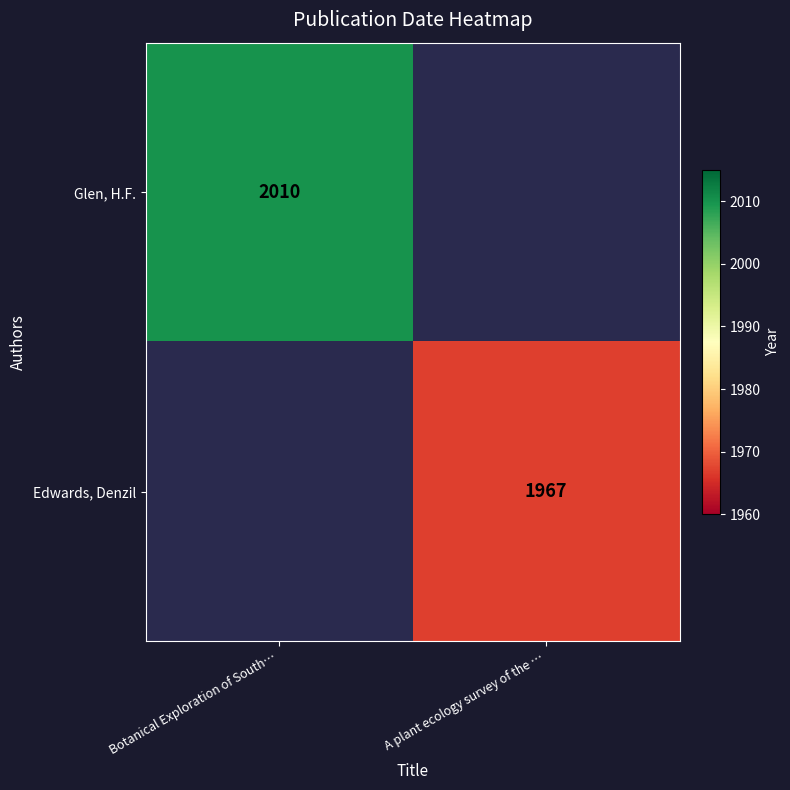

The value of Edwards, Denzil at A plant ecology survey of the … is 1967. True or false?

True